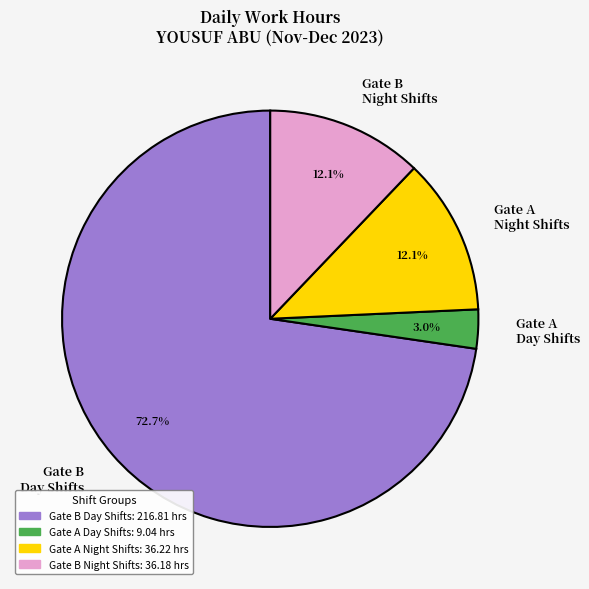

Is there a majority slice in this chart?

Yes